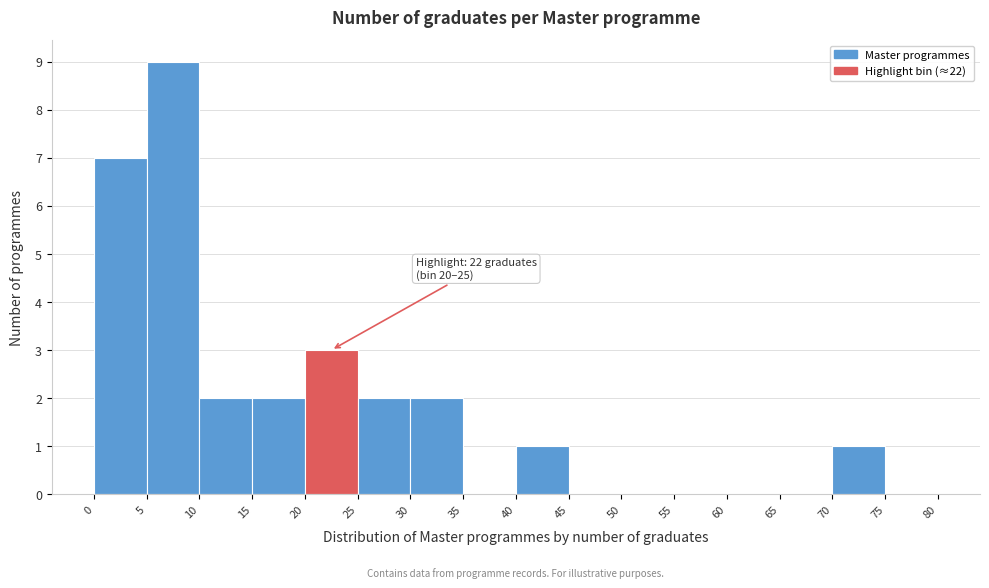

Over which range of the x-axis is the bar tallest?

5 to 10